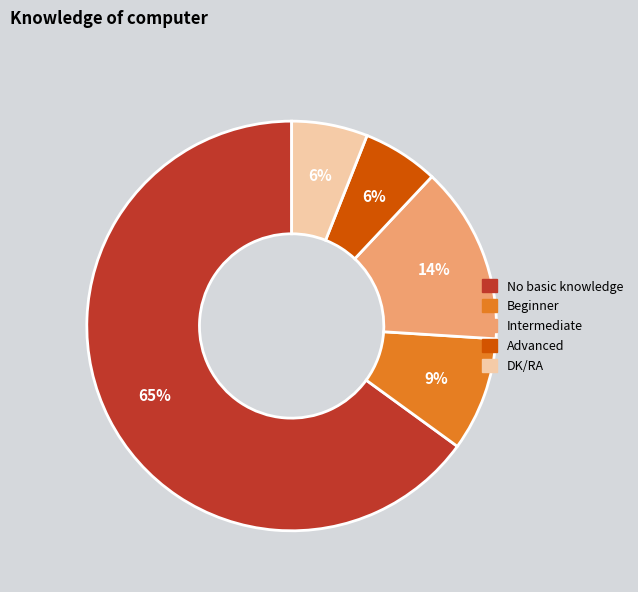

Is it true that No basic knowledge is 65% of the pie?

True